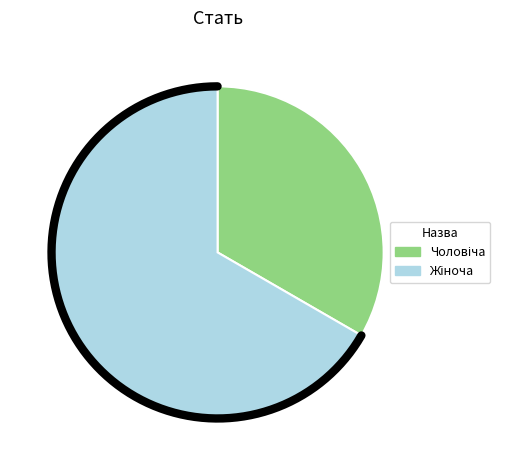

Is the sum of Жіноча and Чоловіча greater than half?

Yes